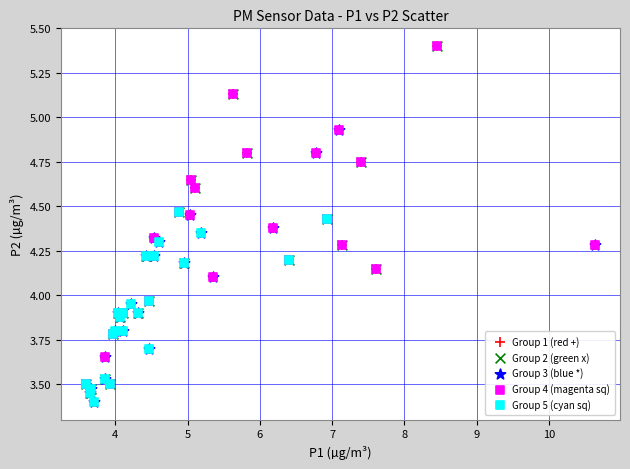

What are all the series names shown in the legend?

Group 1 (red +), Group 2 (green x), Group 3 (blue *), Group 4 (magenta sq), Group 5 (cyan sq)